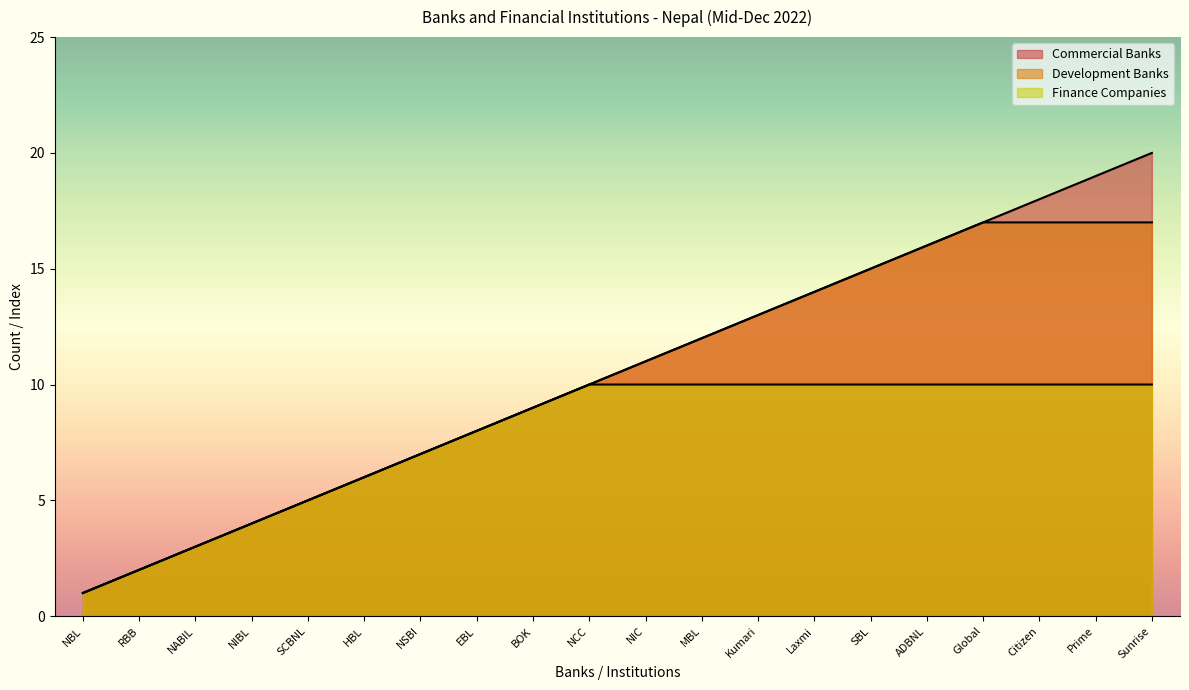

True or false: Development Banks has more than 0 interior local peaks.

False